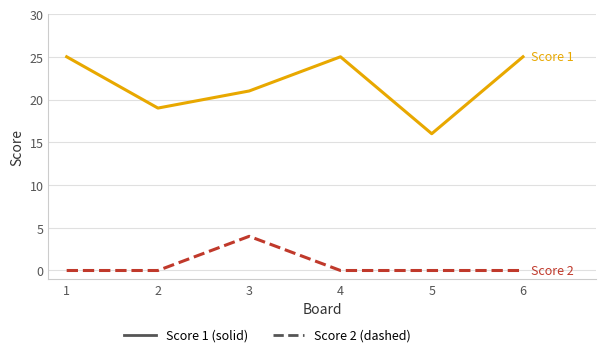

What is the difference between the highest and lowest values at 5?

16